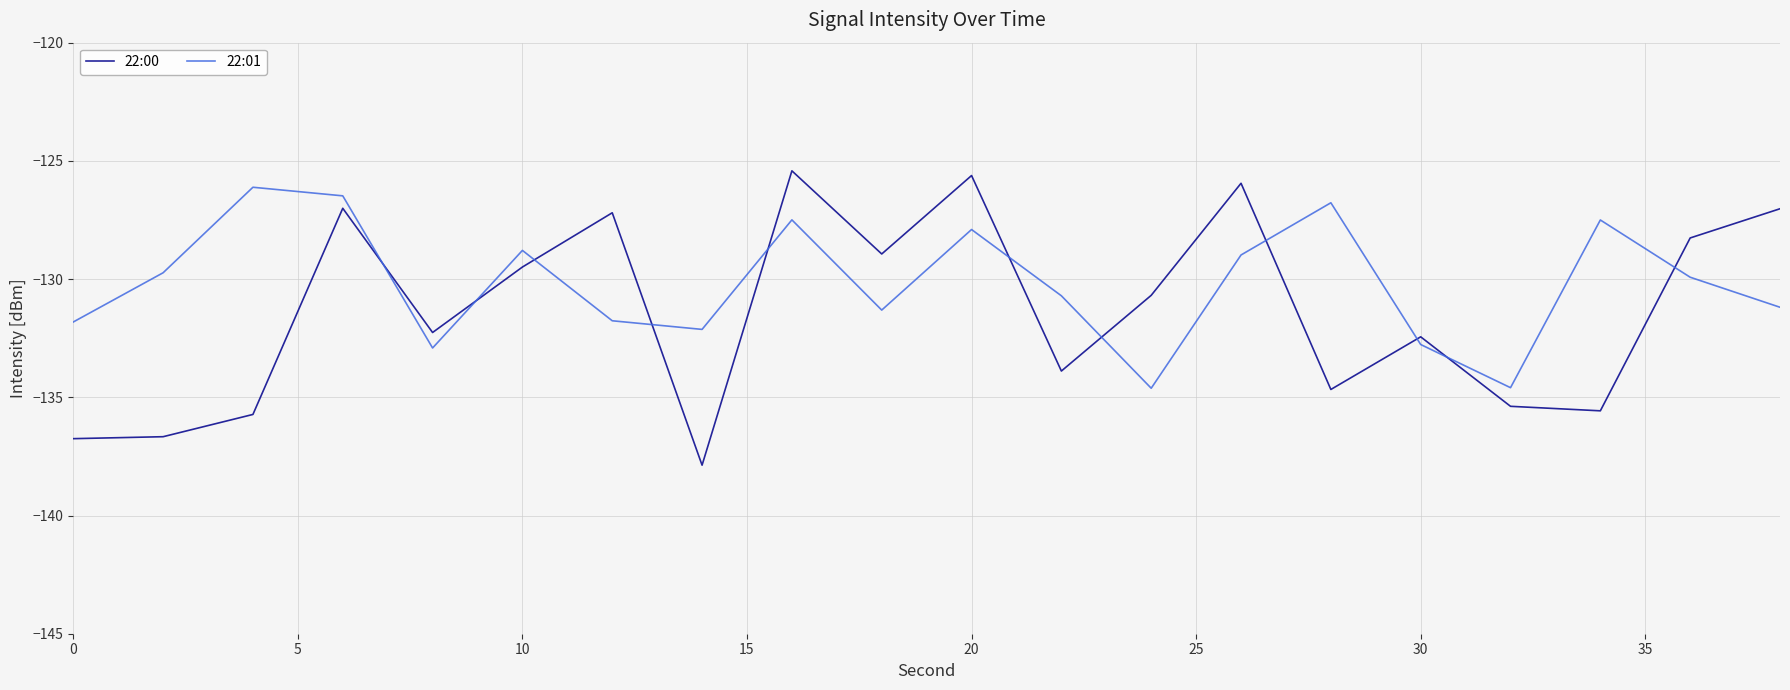

Which series has the largest range (max minus min)?

22:00